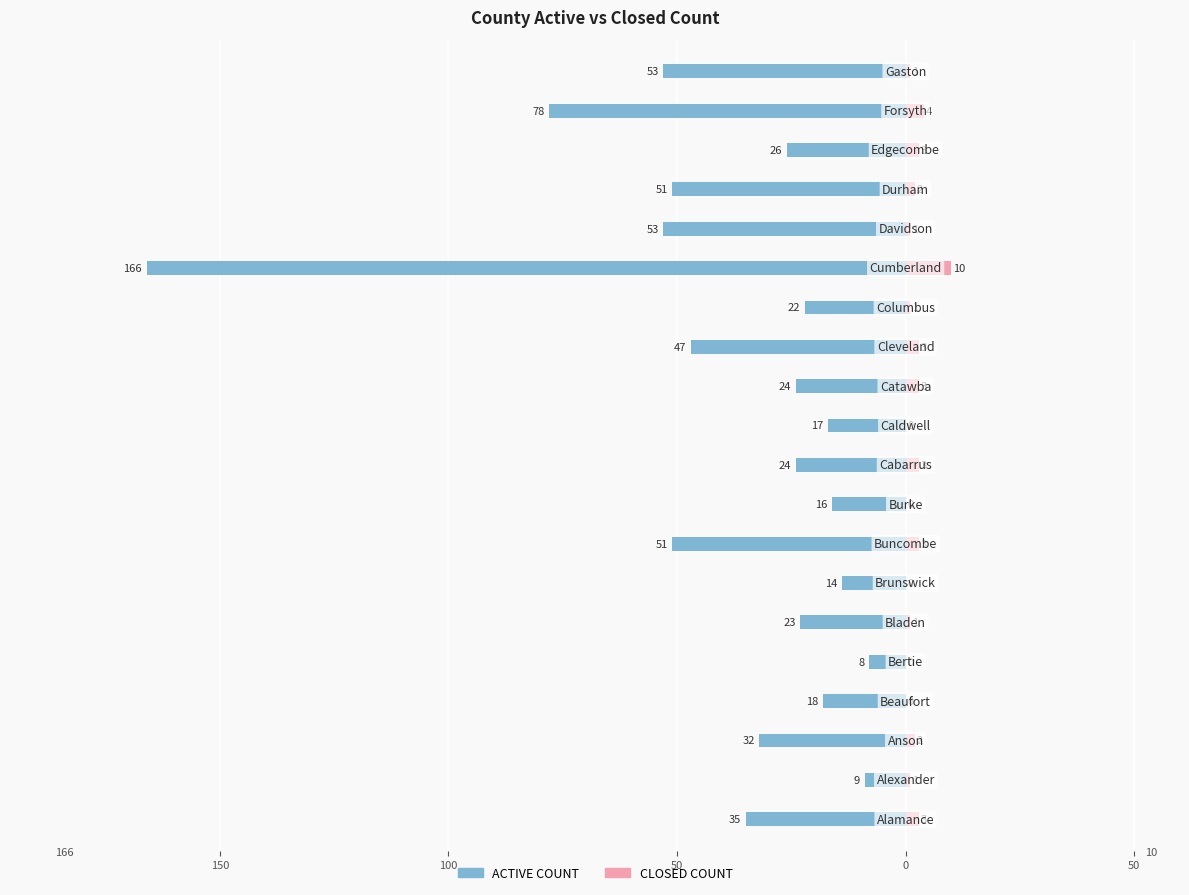

Are the bars grouped side by side (vs. stacked)?

Yes